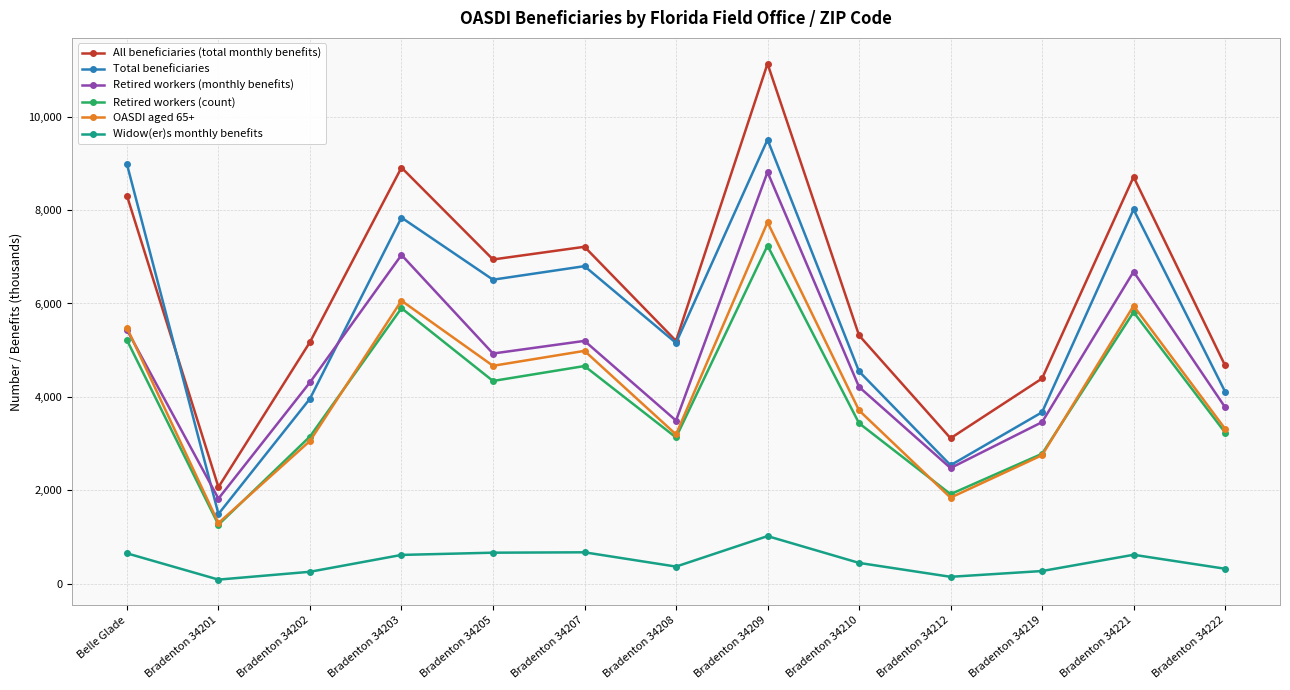

What is the difference between the maximum and second lowest values in the Retired workers (monthly benefits) series?

6341